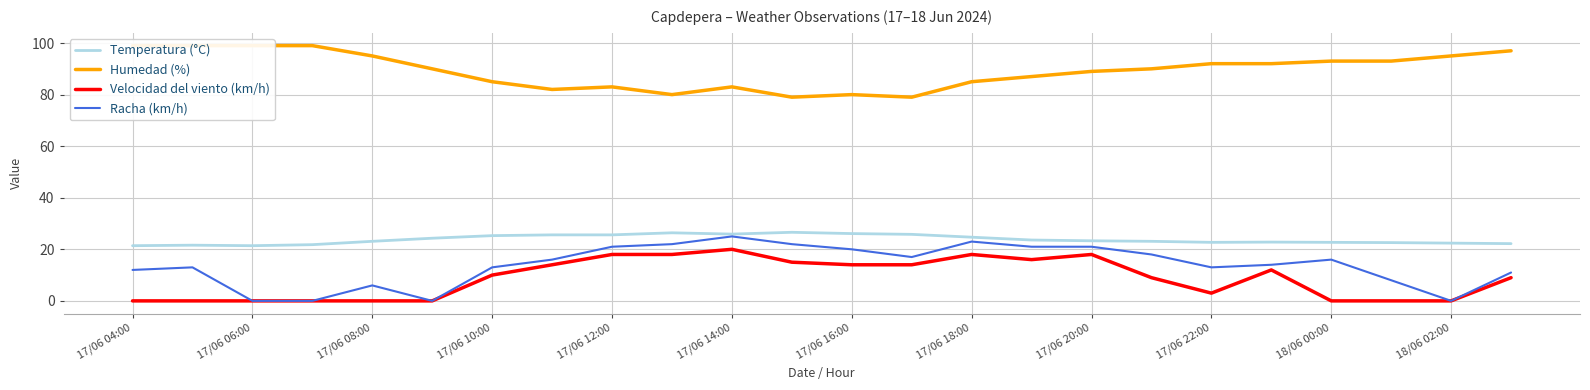

True or false: Temperatura (°C) and Humedad (%) intersect in this chart.

False